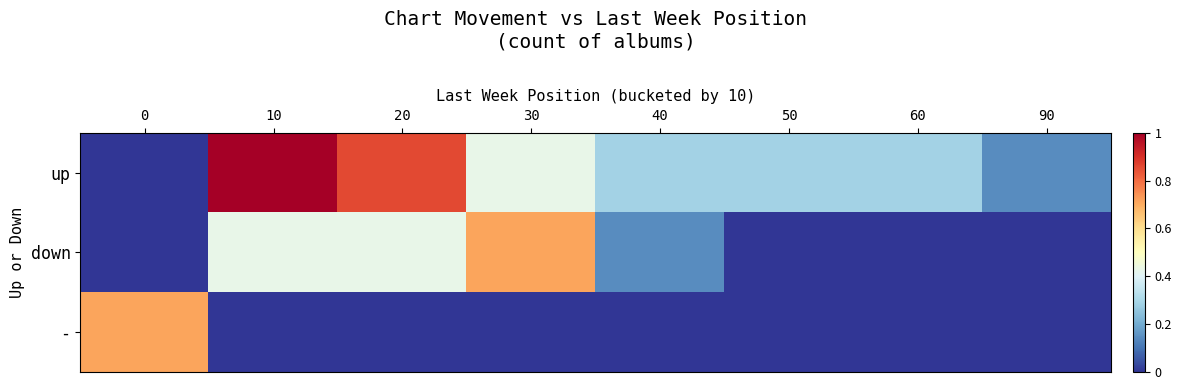

Rank the series at 30 from highest to lowest value.

down, up, -